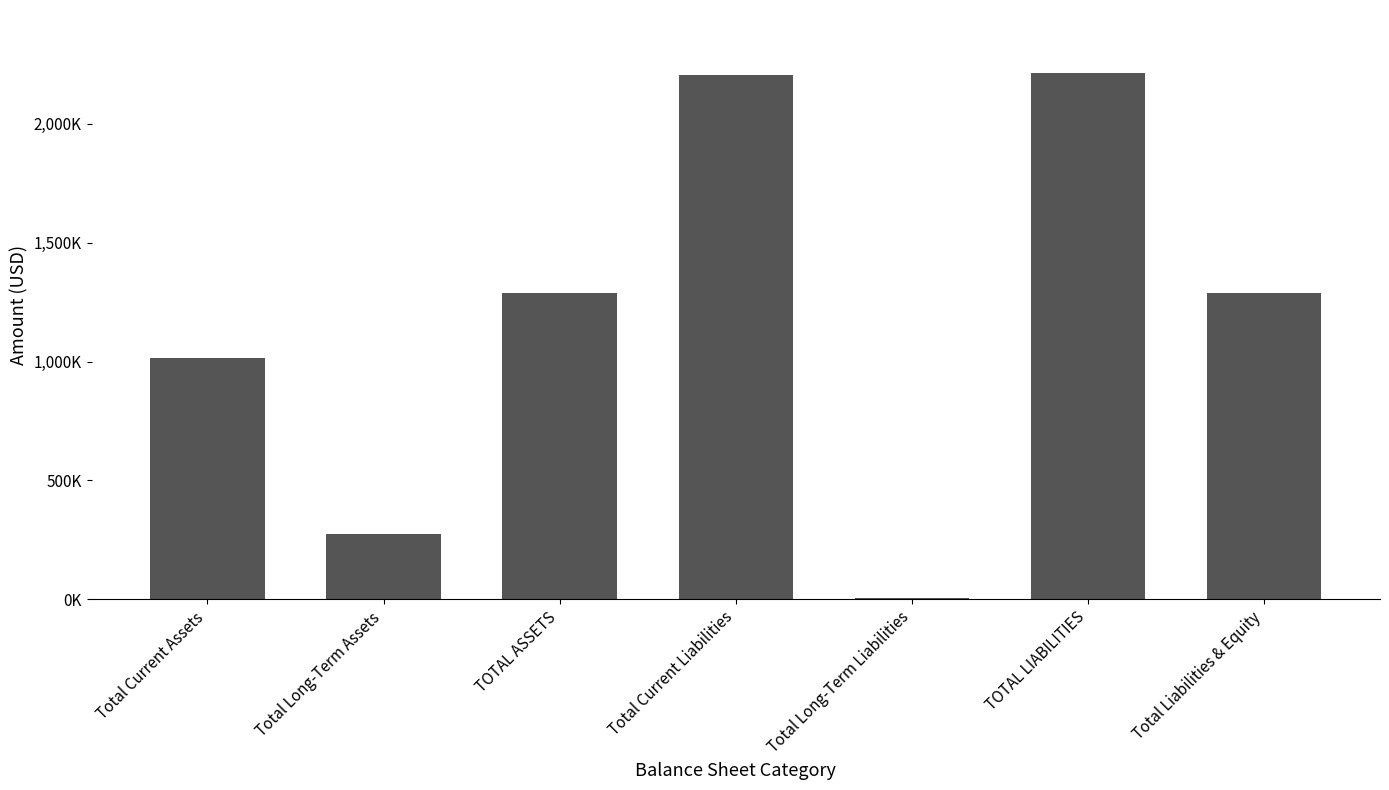

Which label corresponds to the smallest value in the chart?

Total Long-Term Liabilities